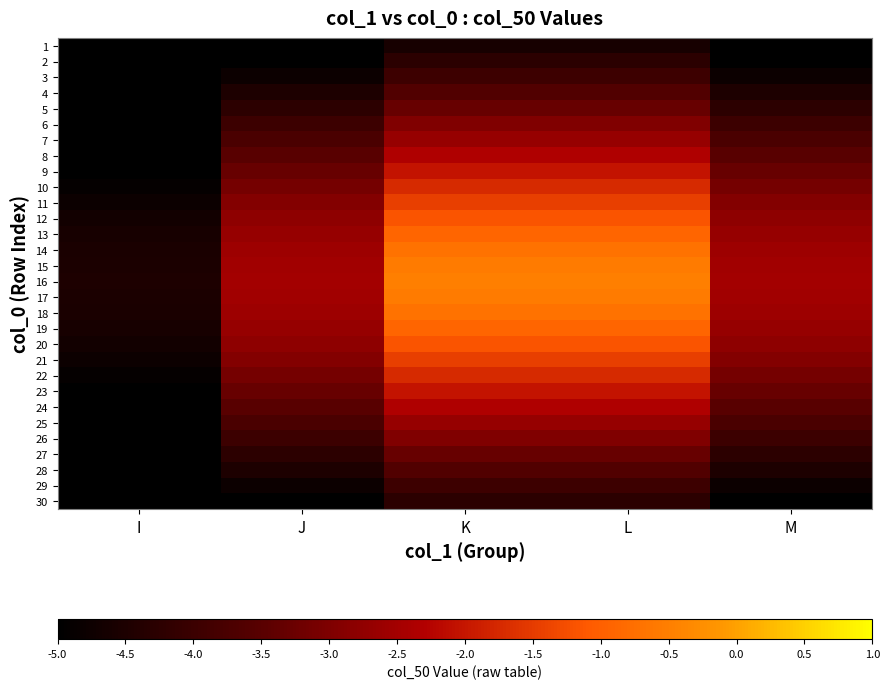

Which category has the lowest value across all series?

I